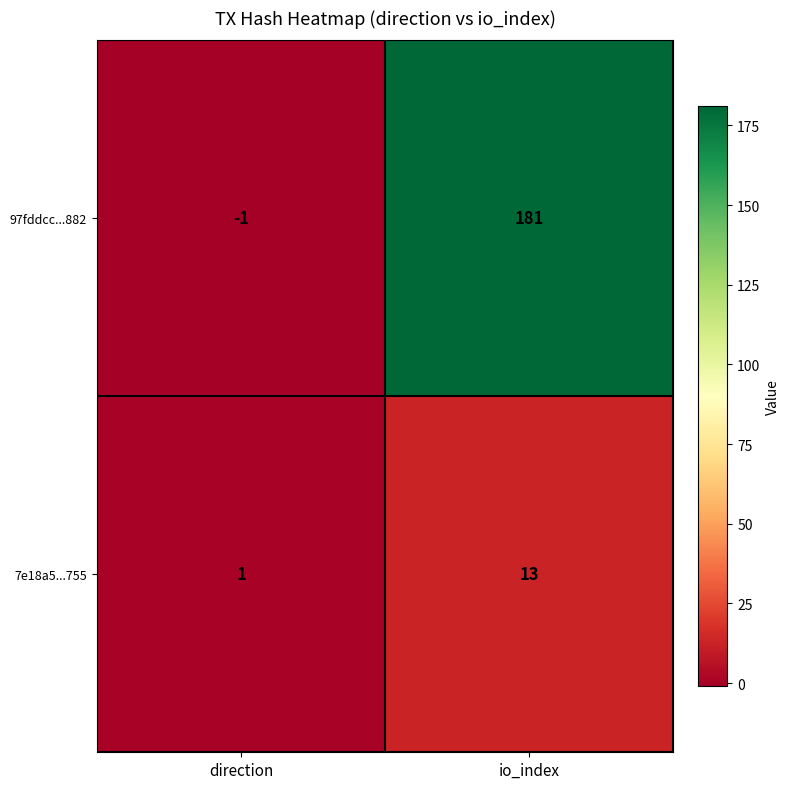

How many positive values does the 97fddcc...882 series have?

1